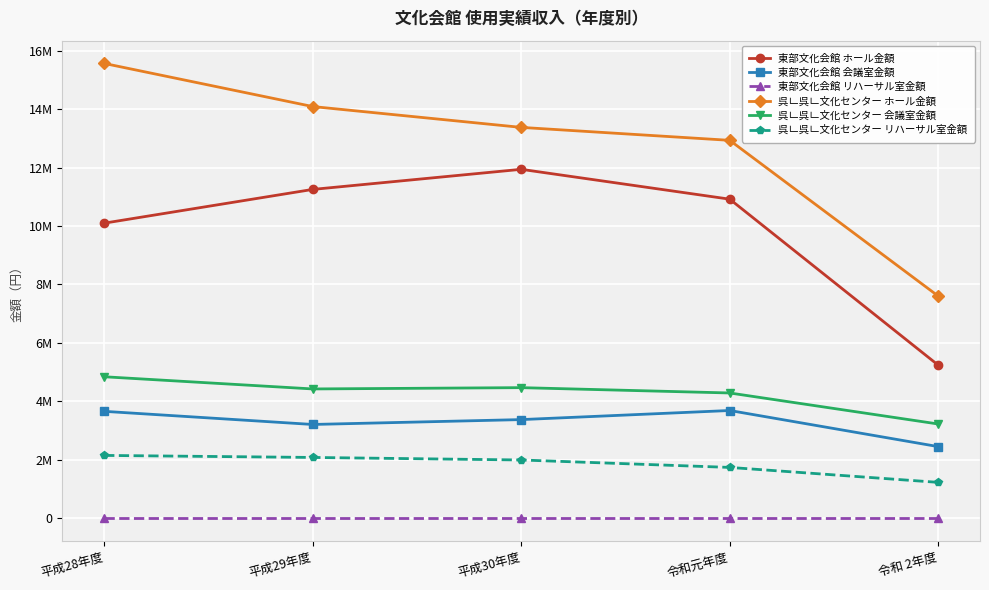

What are all the series names shown in the legend?

東部文化会館 ホール金額, 東部文化会館 会議室金額, 東部文化会館 リハーサル室金額, 呉ㆹ呉ㆹ文化センター ホール金額, 呉ㆹ呉ㆹ文化センター 会議室金額, 呉ㆹ呉ㆹ文化センター リハーサル室金額